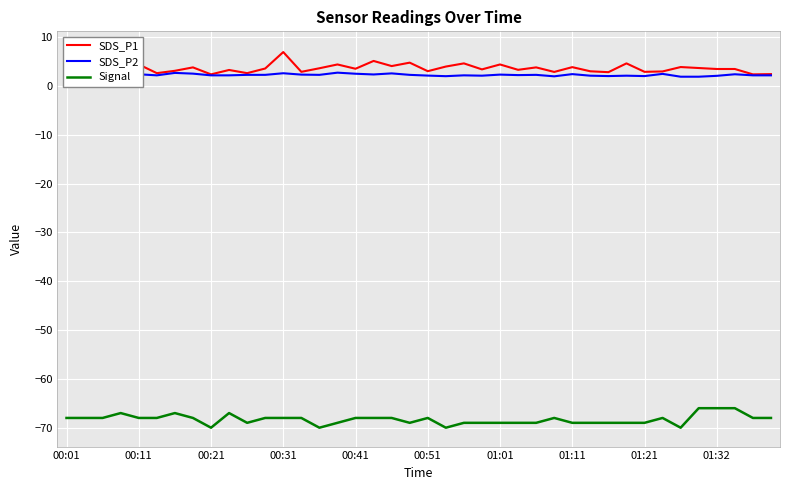

What is the lowest value of the Signal series?

-70.0